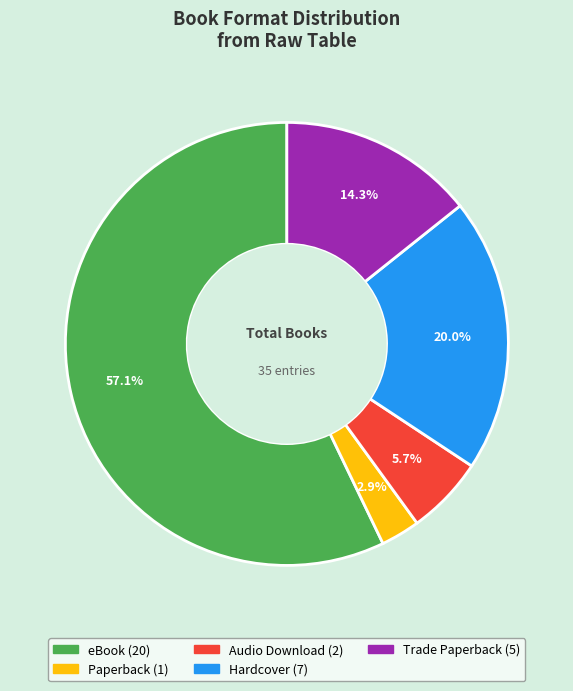

To the nearest percent, what is the average slice percentage?

20%